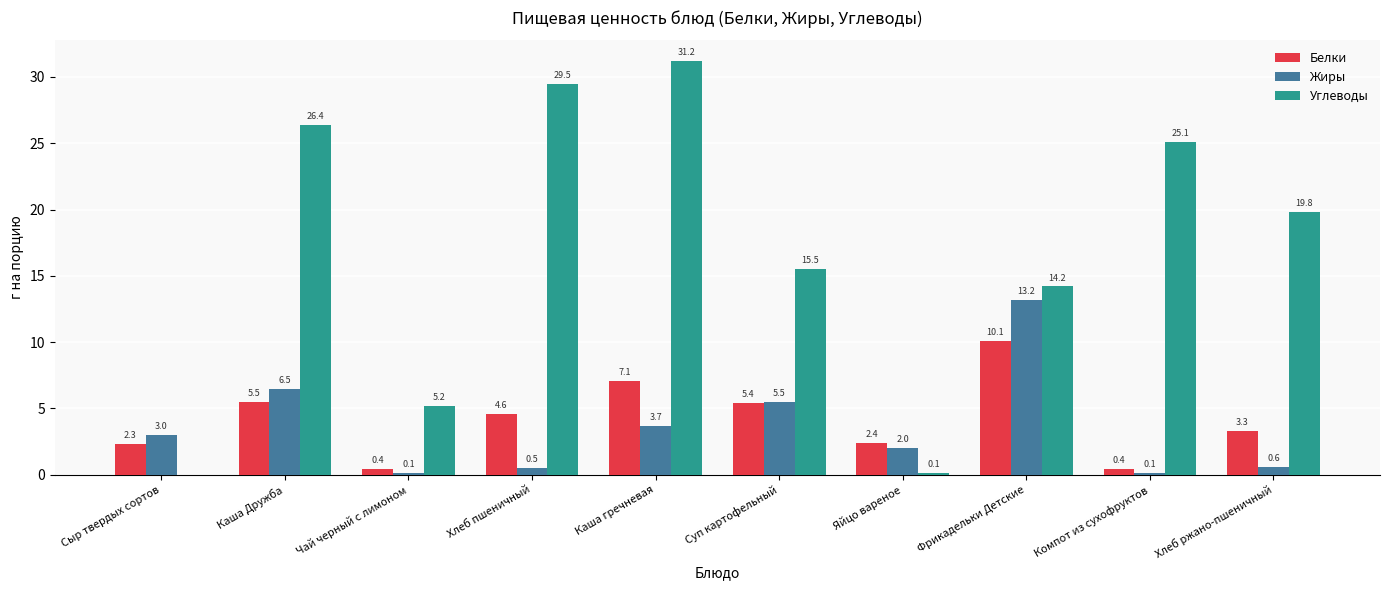

Where is Углеводы nearest to the value 15?

Суп картофельный